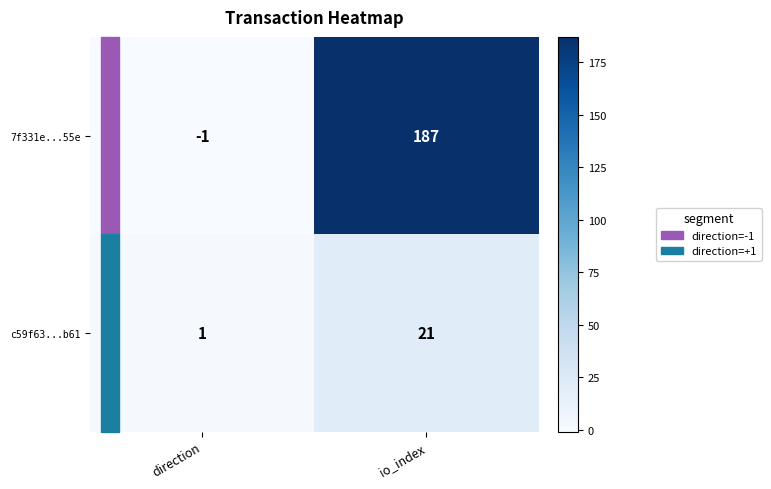

What is the average value of the c59f63...b61 series?

11